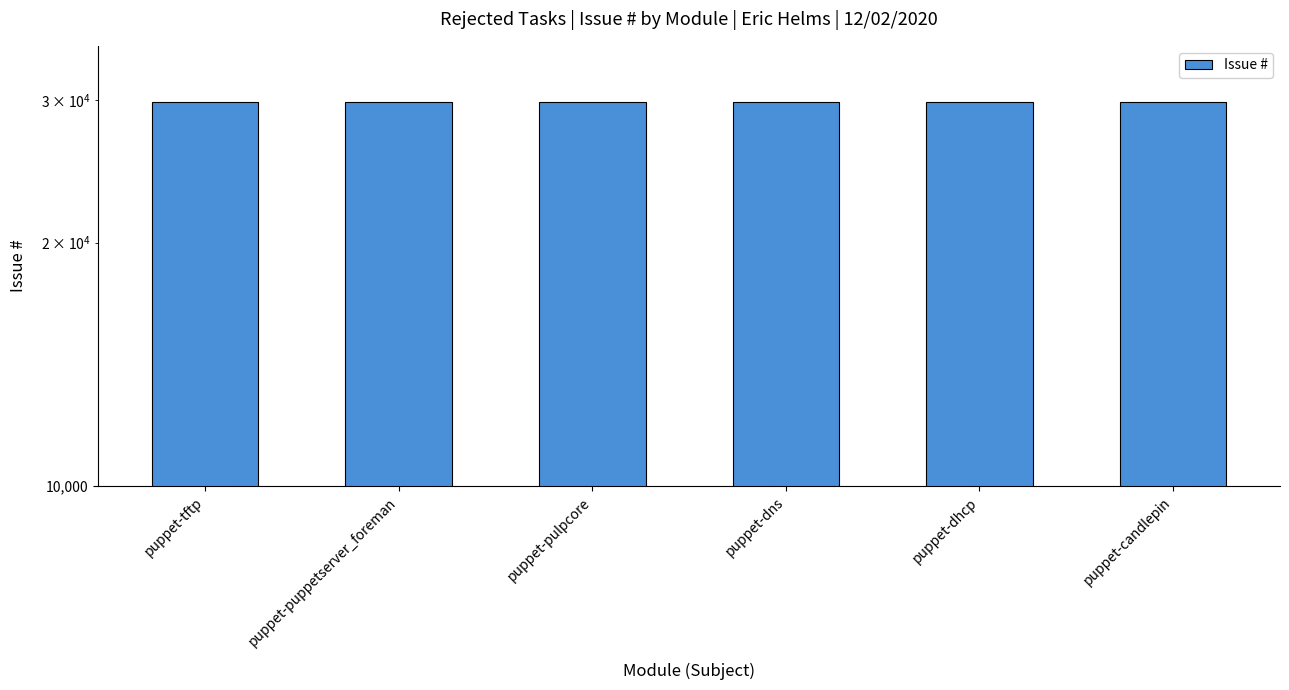

At which category does the chart reach its peak across all series?

puppet-tftp